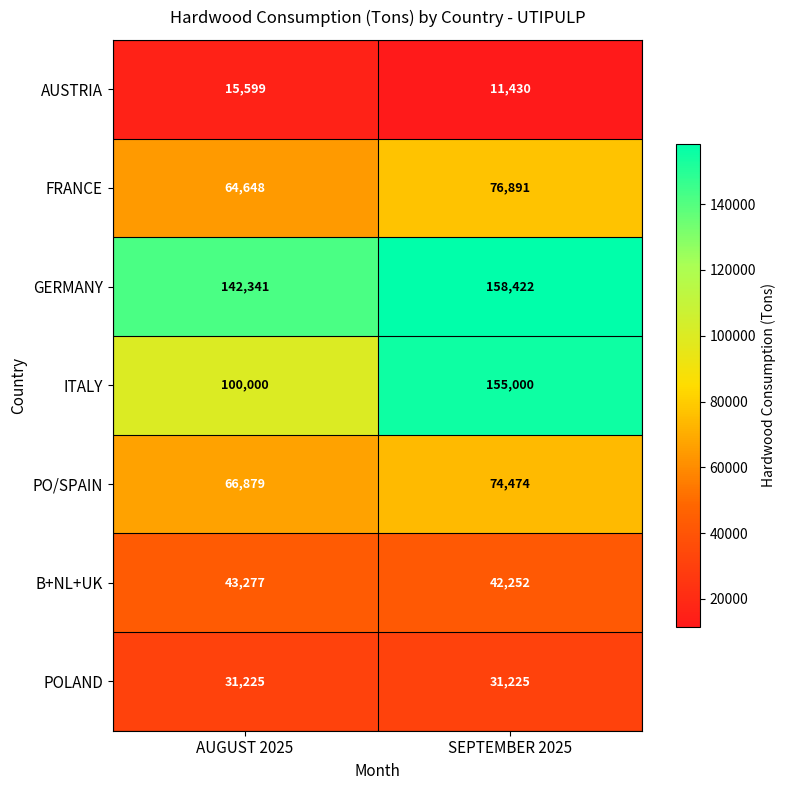

The value of AUSTRIA at AUGUST 2025 is 6860. True or false?

False